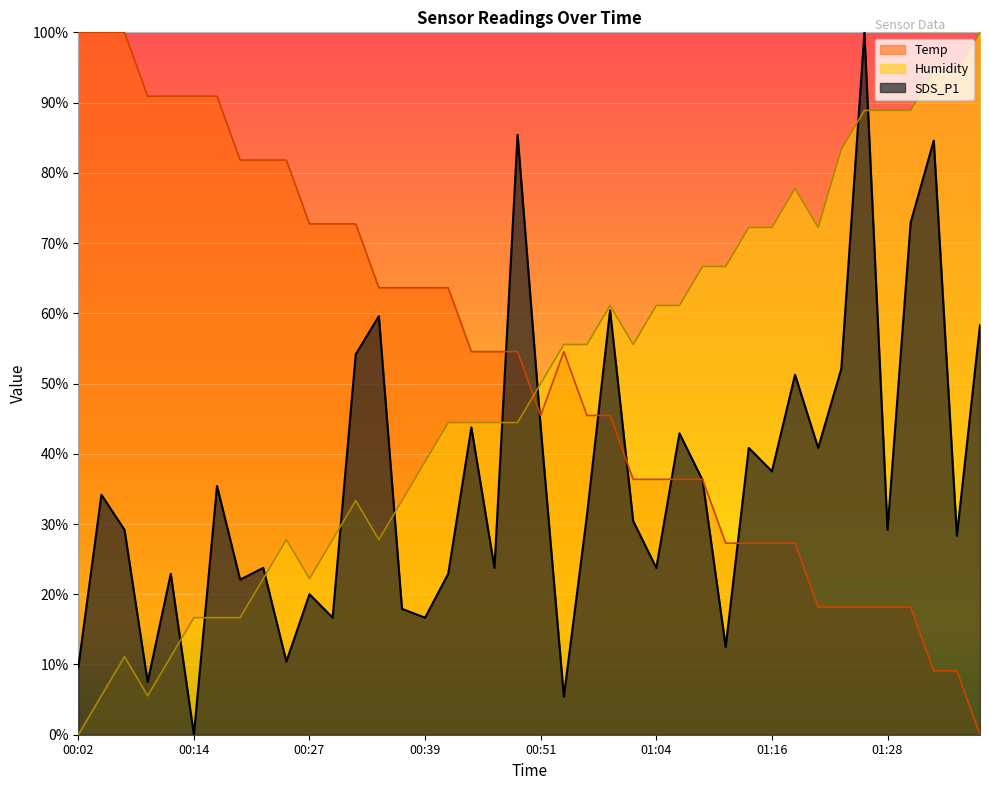

How many data points in Humidity are less than 50?

20